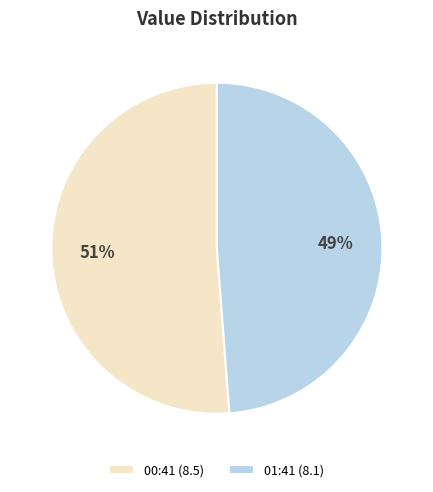

Which slice is the largest?

00:41 (8.5)